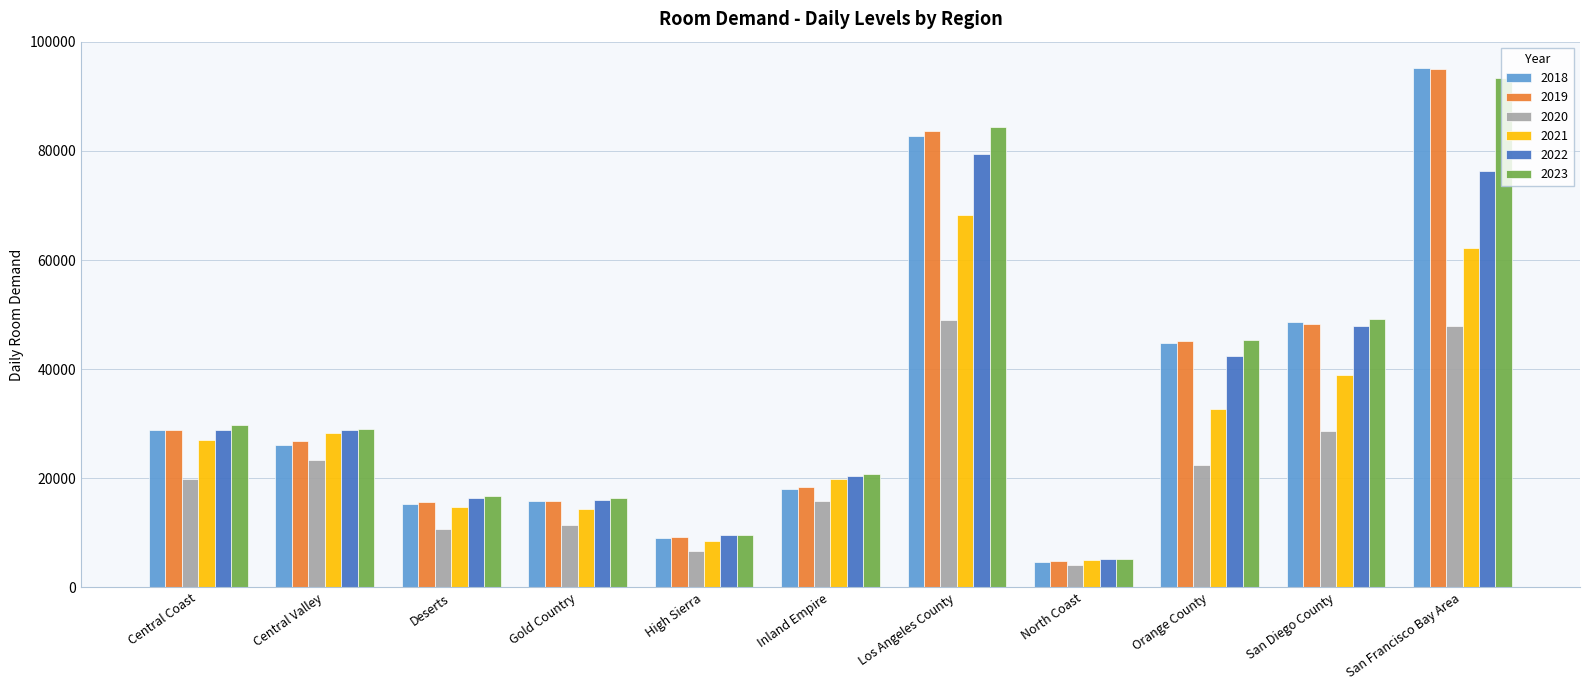

What is the difference between the maximum and minimum values in the 2020 series?

44799.3